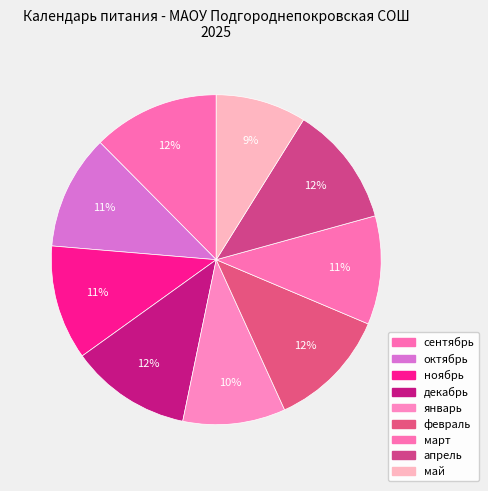

Count the number of slices in the pie.

9